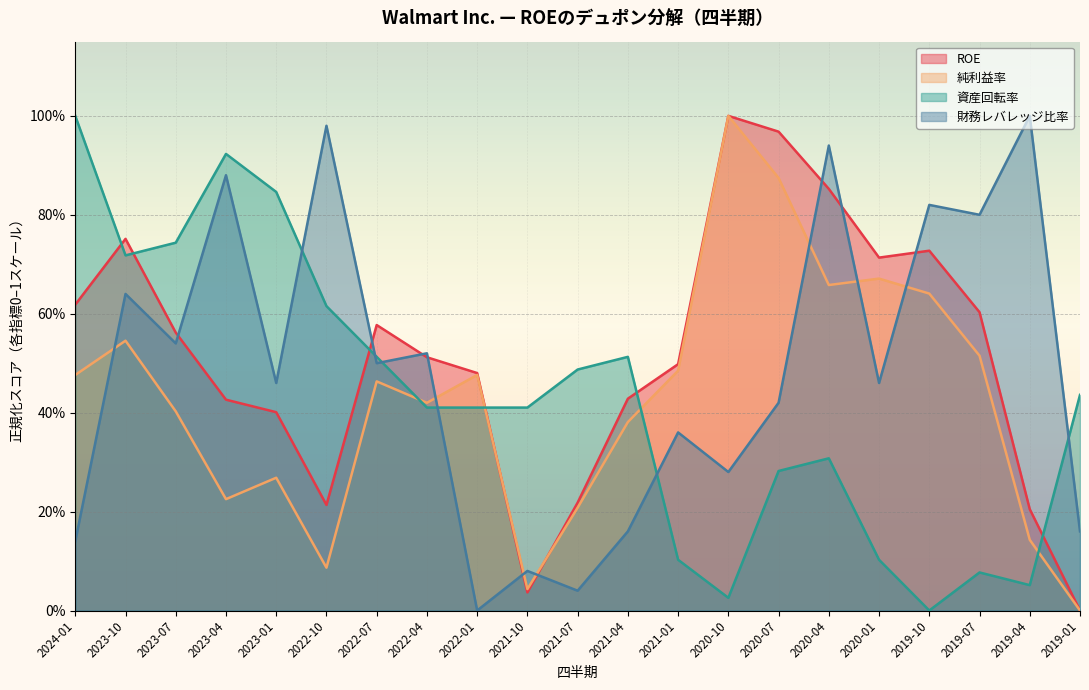

List the labels in order of 純利益率 value, smallest first.

2019-01, 2021-10, 2022-10, 2019-04, 2021-07, 2023-04, 2023-01, 2021-04, 2023-07, 2022-04, 2022-07, 2024-01, 2022-01, 2021-01, 2019-07, 2023-10, 2019-10, 2020-04, 2020-01, 2020-07, 2020-10